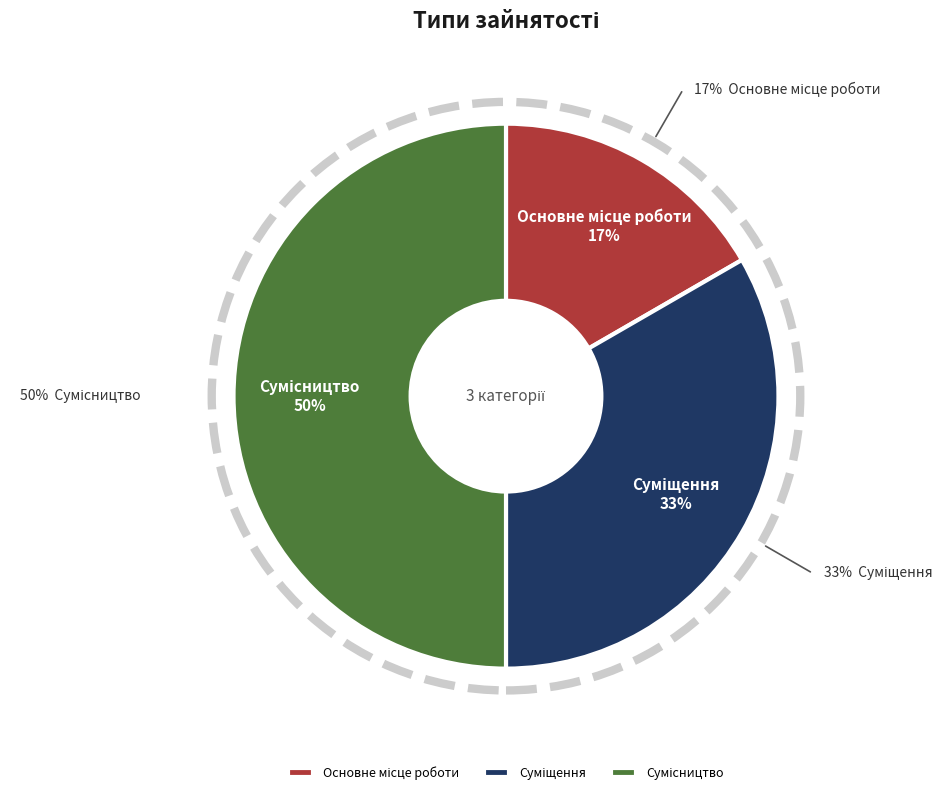

What percentage is the Суміщення slice, to the nearest percent?

33%